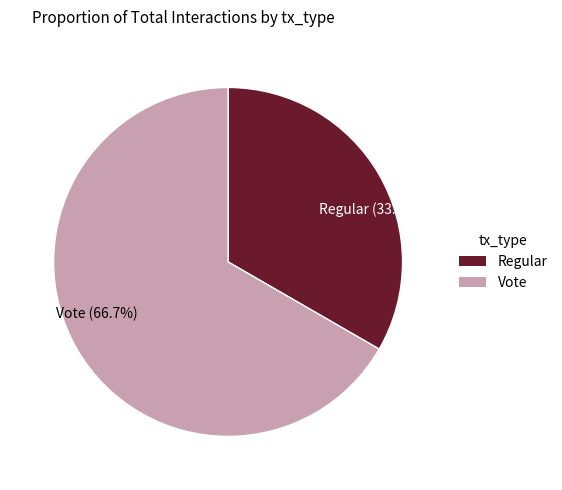

Which has a higher value, Regular or Vote?

Vote